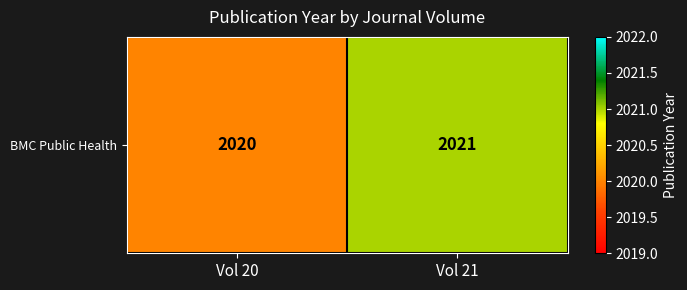

What is the average value?

2020